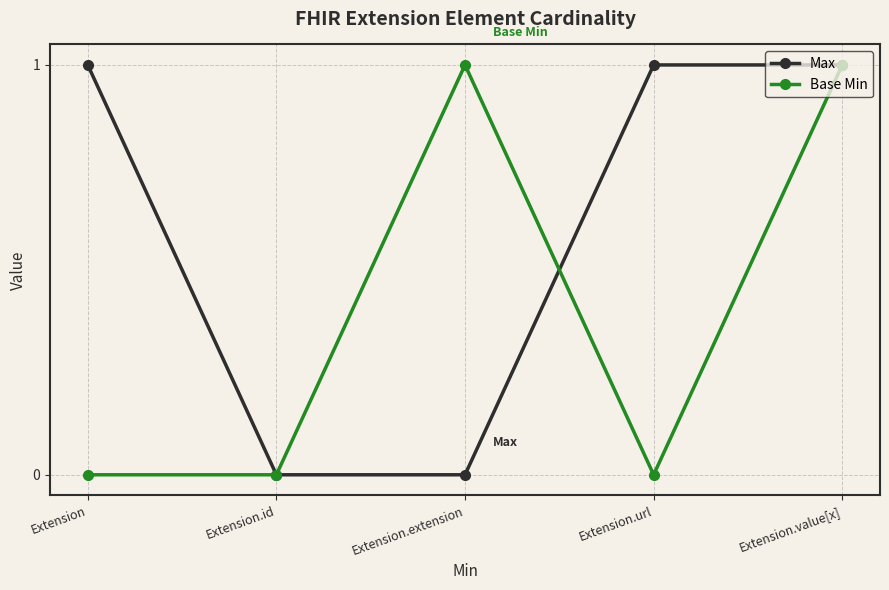

Reading left to right, extract all data points from this chart.

Max: 1	0	0	1	1
Base Min: 0	0	1	0	1